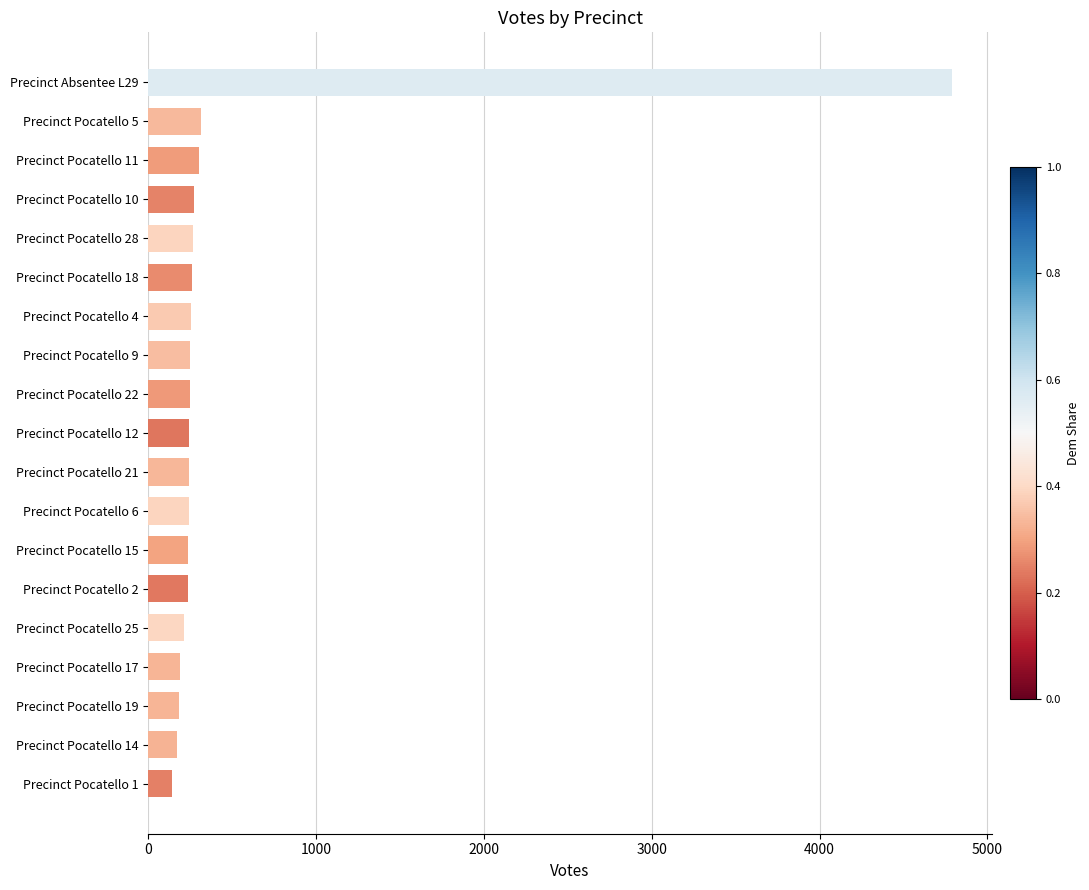

Is it true that the value at Precinct Pocatello 6 is 241?

True